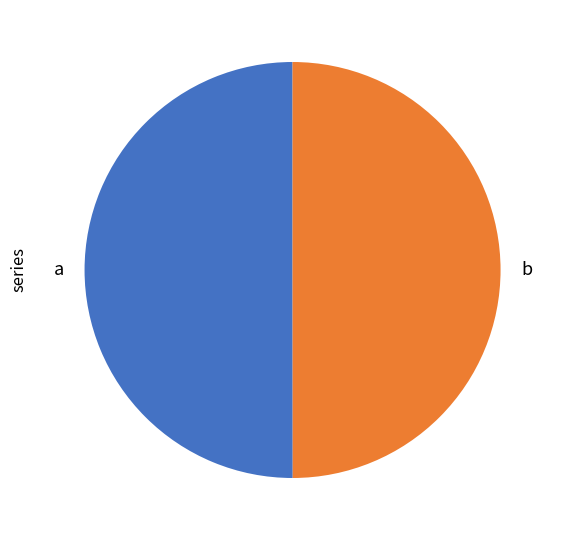

Approximately how many times larger is the value at a compared to b?

1.0